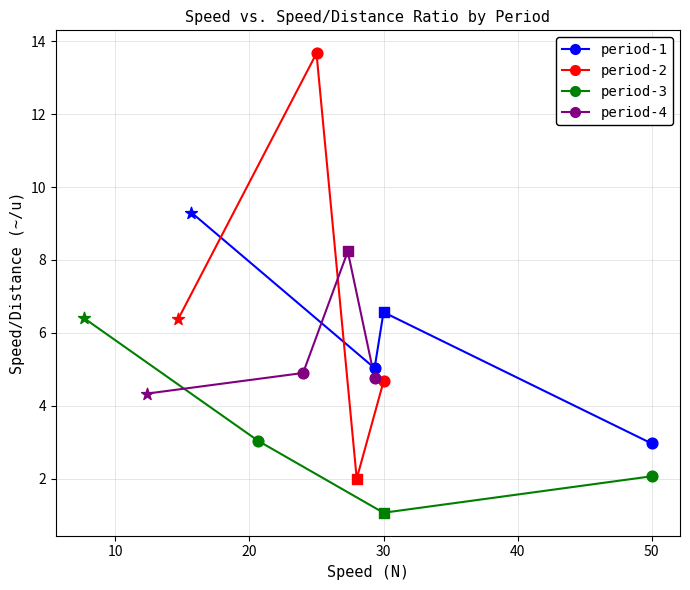

Is the value of period-2 at 10 greater than the value of period-3 at 10?

Yes